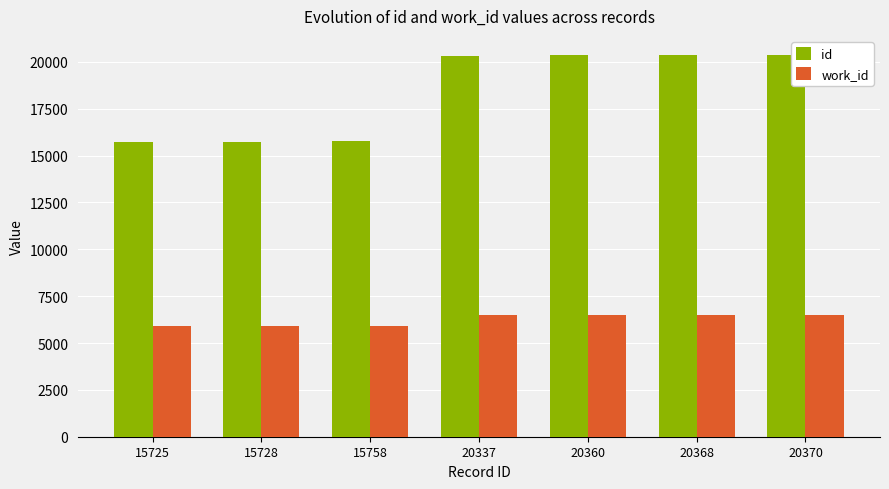

The id series shows 20360 at 20360. True or false?

True